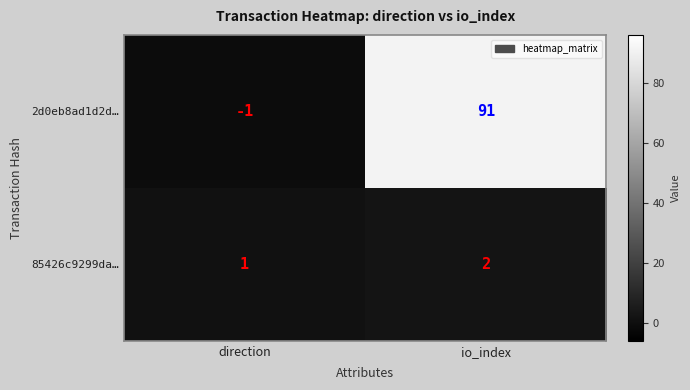

Where is 2d0eb8ad1d2d… nearest to the value 45?

direction